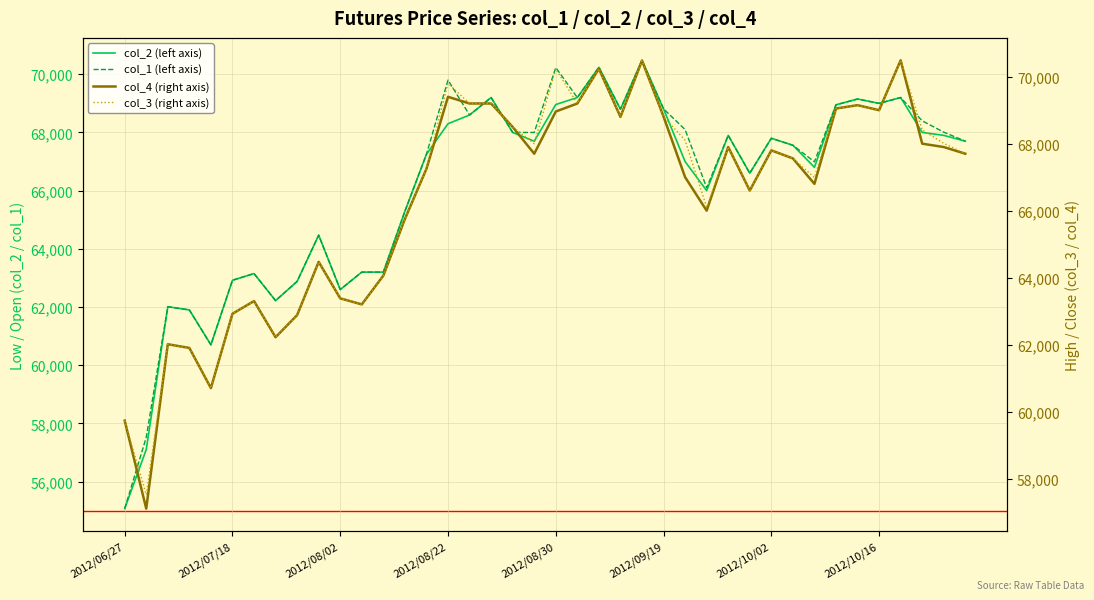

True or false: col_3 (right axis) and col_1 (left axis) cross at least once.

False